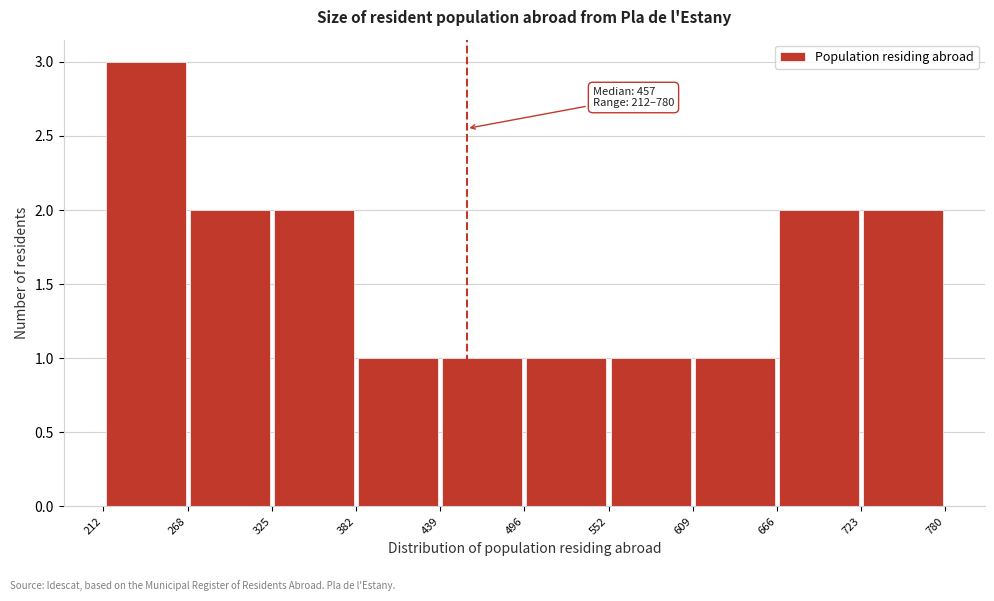

Over which range of the x-axis is the bar tallest?

212 to 268